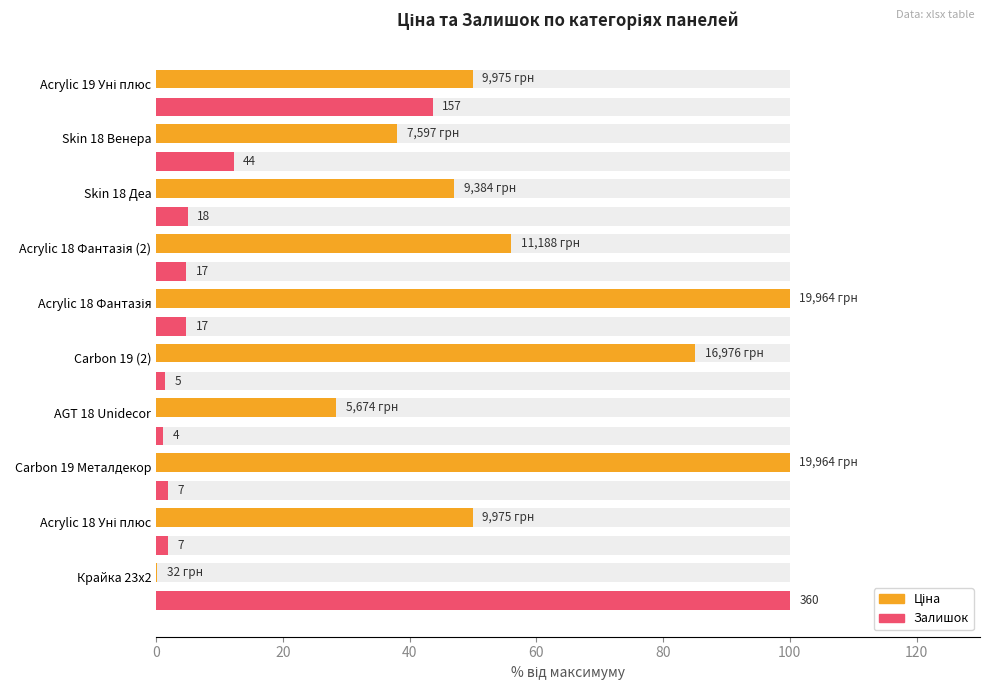

Rank the series by their average value, from highest to lowest.

Ціна, Залишок